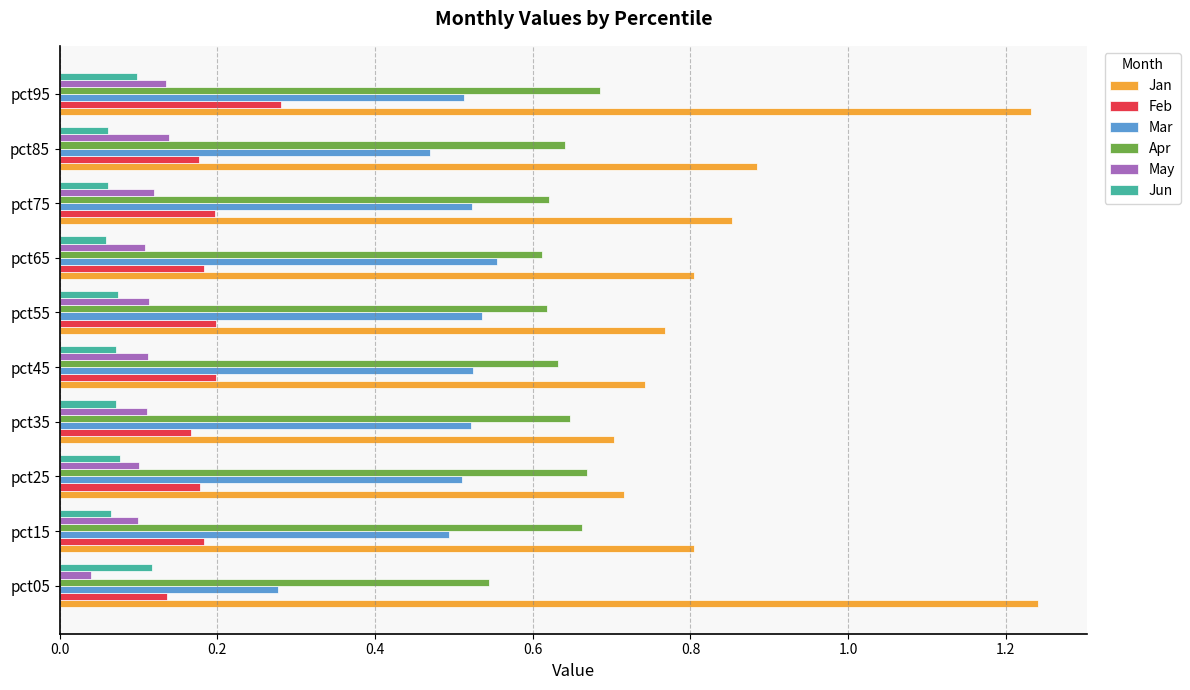

What is the sum of all Mar values?

4.9